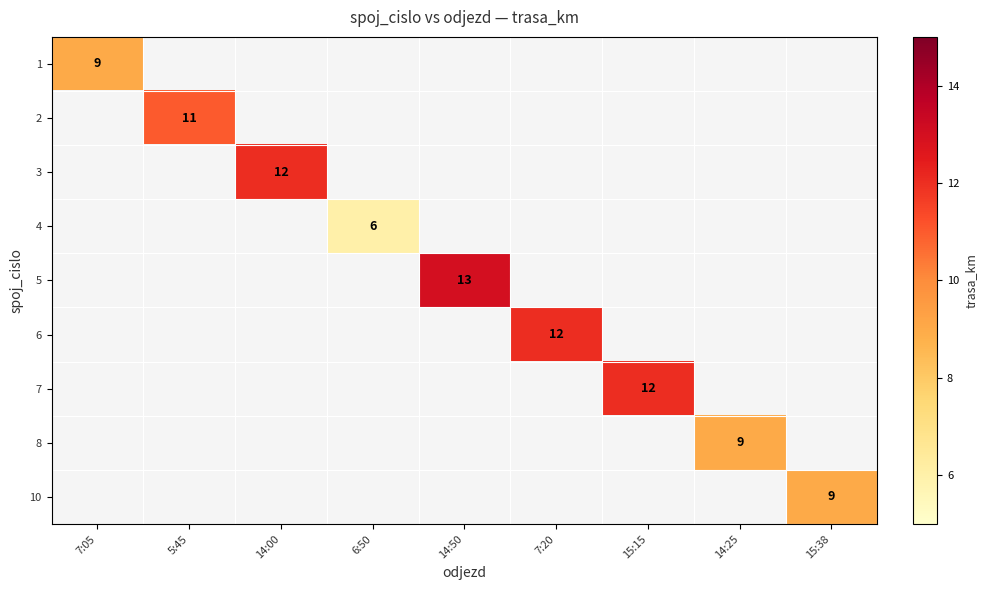

What is the greatest value displayed?

13.0